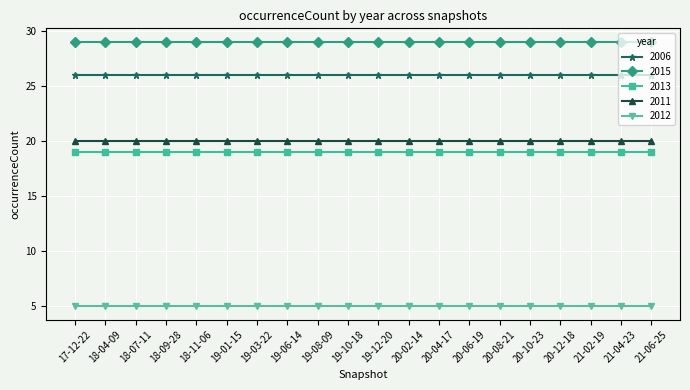

What is the difference between the highest and lowest values at 17-12-22?

24